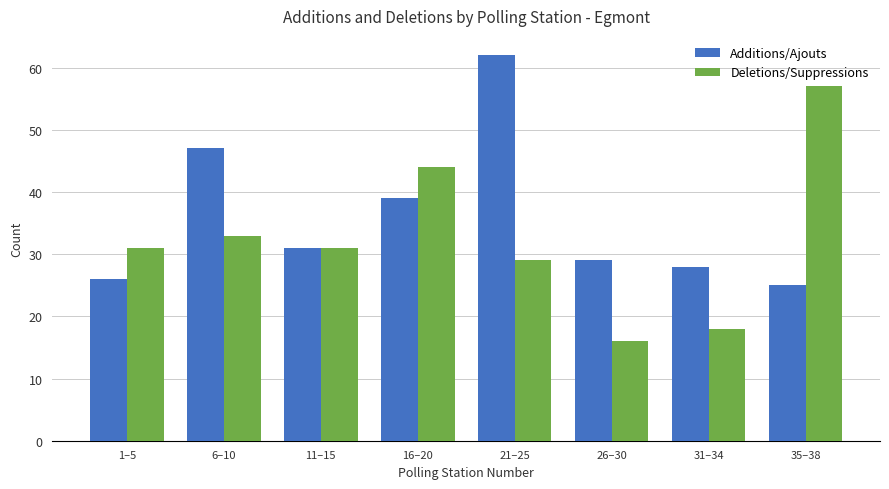

At which category is the sum across all series the highest?

21–25